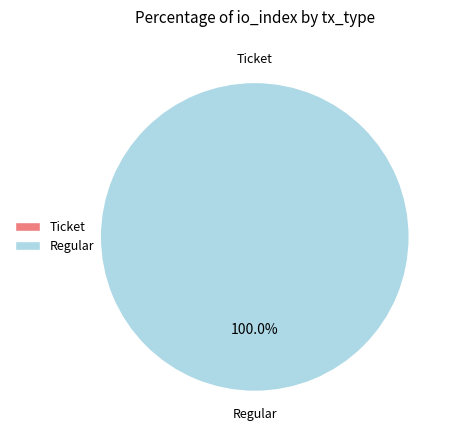

Between Regular and Ticket, which is larger?

Regular